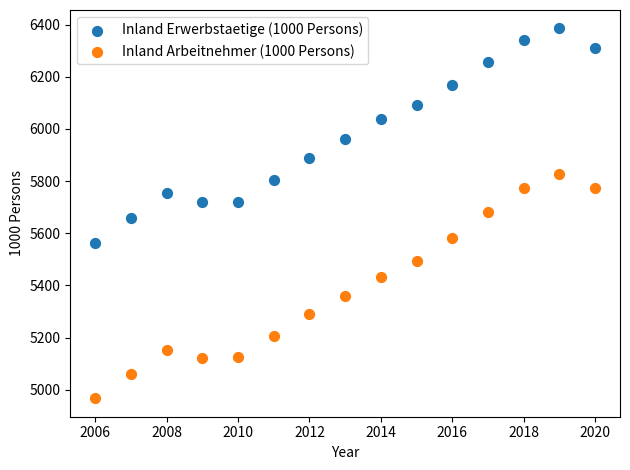

Across all data points, what is the range of X values (max minus min)?

14.0